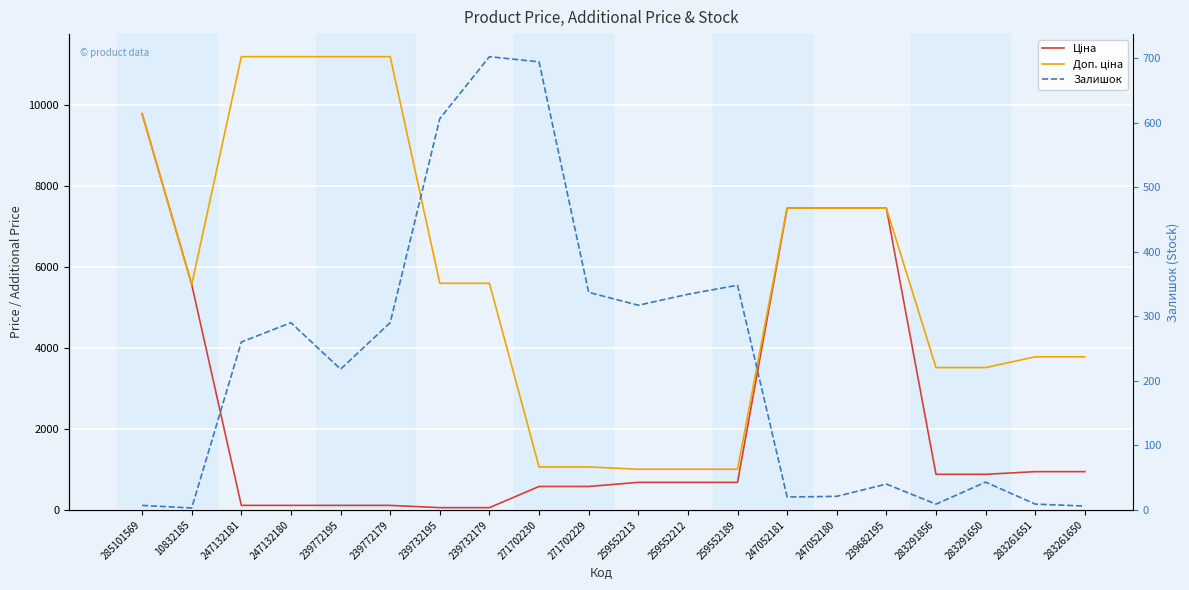

How many lines are shown in the chart?

3